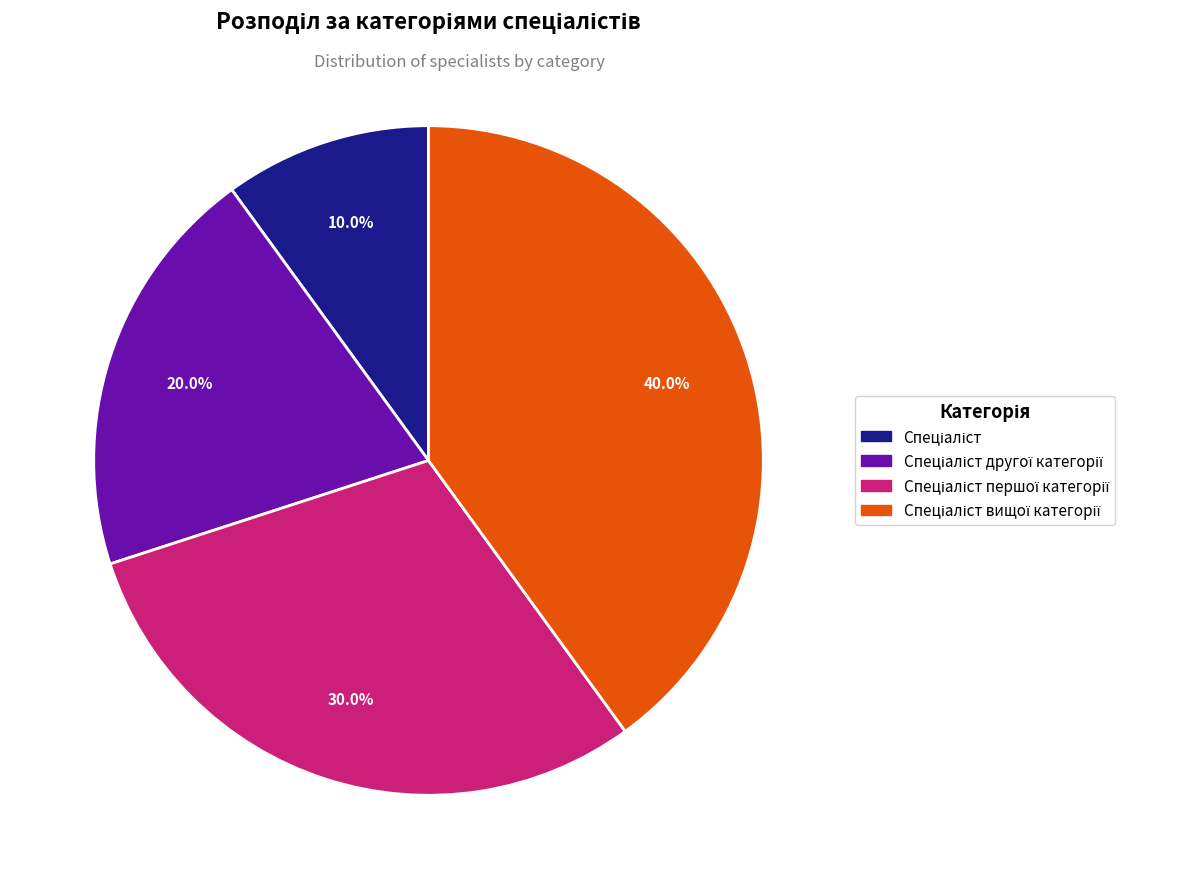

Does any single category account for the majority?

No